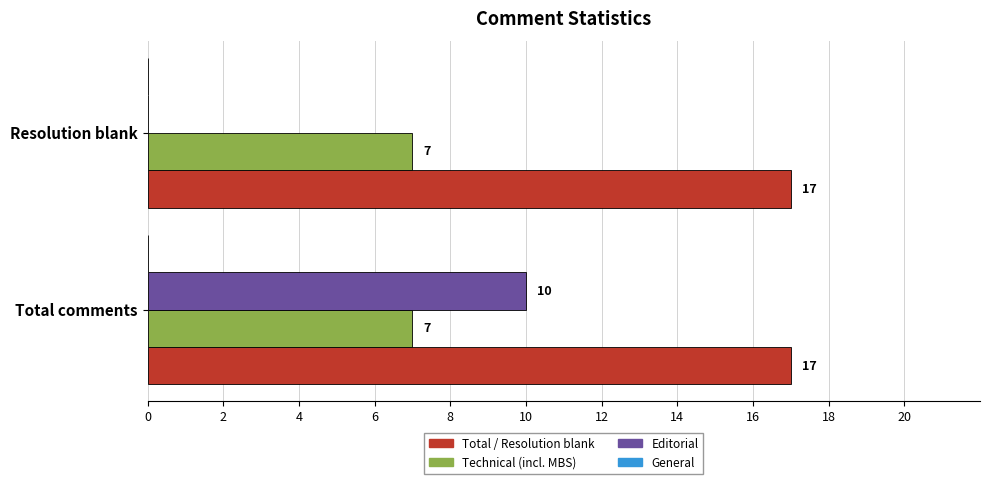

Which series changed the most between Total comments and Resolution blank?

Editorial